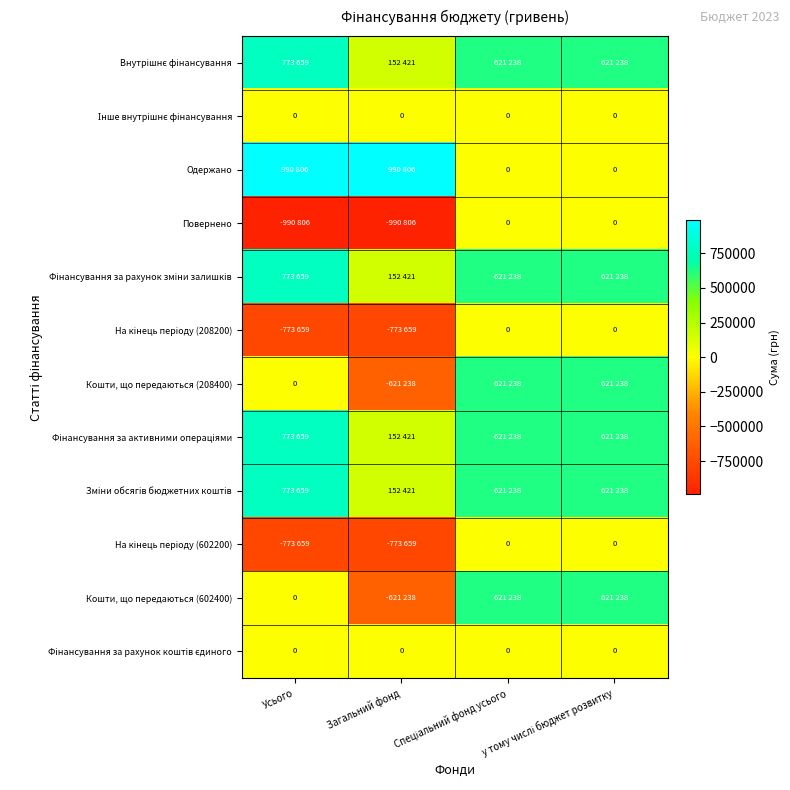

What is the average value of the Повернено series?

-495403